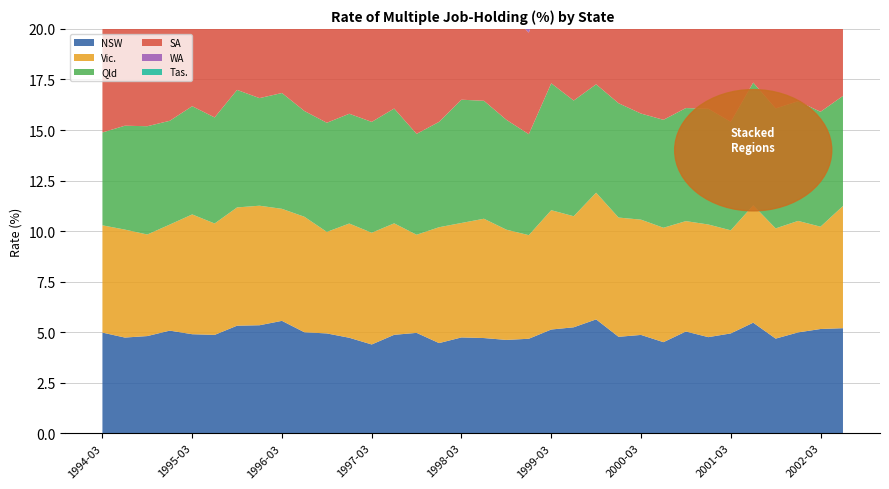

Reading left to right, what are all the values shown in this chart?

NSW: 1994-03=5.0	1994-06=4.7	1994-09=4.8	1994-12=5.1	1995-03=4.9	1995-06=4.9	1995-09=5.3	1995-12=5.3	1996-03=5.6	1996-06=5.0	1996-09=4.9	1996-12=4.7	1997-03=4.4	1997-06=4.9	1997-09=5.0	1997-12=4.5	1998-03=4.7	1998-06=4.7	1998-09=4.6	1998-12=4.7	1999-03=5.1	1999-06=5.2	1999-09=5.6	1999-12=4.8	2000-03=4.9	2000-06=4.5	2000-09=5.0	2000-12=4.8	2001-03=4.9	2001-06=5.5	2001-09=4.7	2001-12=5.0	2002-03=5.2	2002-06=5.2
Vic.: 1994-03=5.3	1994-06=5.3	1994-09=5.0	1994-12=5.2	1995-03=5.9	1995-06=5.5	1995-09=5.9	1995-12=5.9	1996-03=5.5	1996-06=5.7	1996-09=5.0	1996-12=5.7	1997-03=5.5	1997-06=5.5	1997-09=4.9	1997-12=5.7	1998-03=5.7	1998-06=5.9	1998-09=5.5	1998-12=5.1	1999-03=5.9	1999-06=5.5	1999-09=6.3	1999-12=5.9	2000-03=5.7	2000-06=5.7	2000-09=5.5	2000-12=5.6	2001-03=5.1	2001-06=5.8	2001-09=5.5	2001-12=5.5	2002-03=5.1	2002-06=6.0
Qld: 1994-03=4.6	1994-06=5.1	1994-09=5.4	1994-12=5.1	1995-03=5.4	1995-06=5.2	1995-09=5.8	1995-12=5.3	1996-03=5.7	1996-06=5.2	1996-09=5.4	1996-12=5.4	1997-03=5.5	1997-06=5.7	1997-09=5.0	1997-12=5.2	1998-03=6.1	1998-06=5.8	1998-09=5.4	1998-12=5.0	1999-03=6.3	1999-06=5.7	1999-09=5.4	1999-12=5.7	2000-03=5.2	2000-06=5.3	2000-09=5.6	2000-12=5.7	2001-03=5.4	2001-06=6.1	2001-09=5.9	2001-12=5.9	2002-03=5.7	2002-06=5.4
SA: 1994-03=5.7	1994-06=5.9	1994-09=6.1	1994-12=5.6	1995-03=6.6	1995-06=6.4	1995-09=5.9	1995-12=6.3	1996-03=5.8	1996-06=5.8	1996-09=7.0	1996-12=5.7	1997-03=6.9	1997-06=6.5	1997-09=6.6	1997-12=6.3	1998-03=5.8	1998-06=5.2	1998-09=5.4	1998-12=5.0	1999-03=5.6	1999-06=6.0	1999-09=5.9	1999-12=5.4	2000-03=6.4	2000-06=5.5	2000-09=5.9	2000-12=6.8	2001-03=7.4	2001-06=6.9	2001-09=6.8	2001-12=6.7	2002-03=6.8	2002-06=6.6
WA: 1994-03=5.5	1994-06=5.1	1994-09=6.1	1994-12=6.0	1995-03=6.1	1995-06=5.7	1995-09=6.6	1995-12=6.2	1996-03=6.2	1996-06=6.6	1996-09=5.6	1996-12=6.0	1997-03=5.8	1997-06=5.3	1997-09=5.5	1997-12=5.4	1998-03=5.1	1998-06=5.4	1998-09=5.7	1998-12=5.3	1999-03=5.0	1999-06=5.4	1999-09=6.1	1999-12=6.7	2000-03=5.9	2000-06=6.2	2000-09=6.1	2000-12=6.3	2001-03=6.7	2001-06=7.2	2001-09=7.1	2001-12=6.8	2002-03=6.2	2002-06=5.6
Tas.: 1994-03=5.4	1994-06=5.3	1994-09=5.6	1994-12=5.8	1995-03=6.2	1995-06=6.1	1995-09=5.4	1995-12=6.1	1996-03=6.3	1996-06=5.8	1996-09=5.8	1996-12=6.3	1997-03=5.3	1997-06=4.7	1997-09=5.6	1997-12=6.5	1998-03=5.9	1998-06=5.8	1998-09=5.3	1998-12=5.4	1999-03=5.2	1999-06=6.6	1999-09=7.1	1999-12=6.9	2000-03=6.5	2000-06=5.5	2000-09=6.0	2000-12=6.9	2001-03=5.7	2001-06=6.0	2001-09=6.4	2001-12=6.7	2002-03=5.4	2002-06=5.9